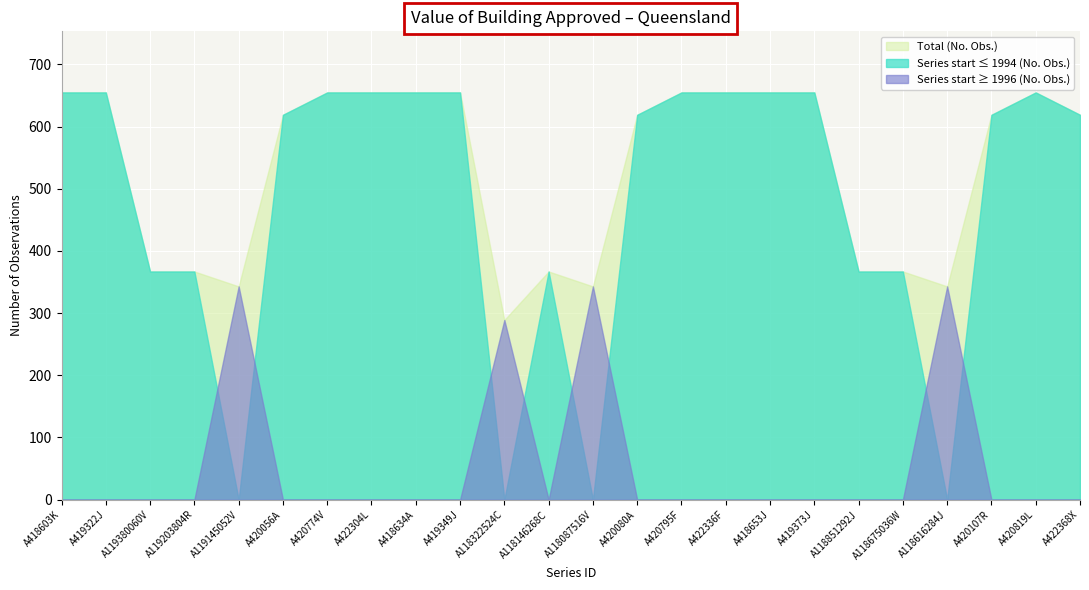

What is the difference between the second highest and minimum values in the A418603K (No. Obs.) series?

366